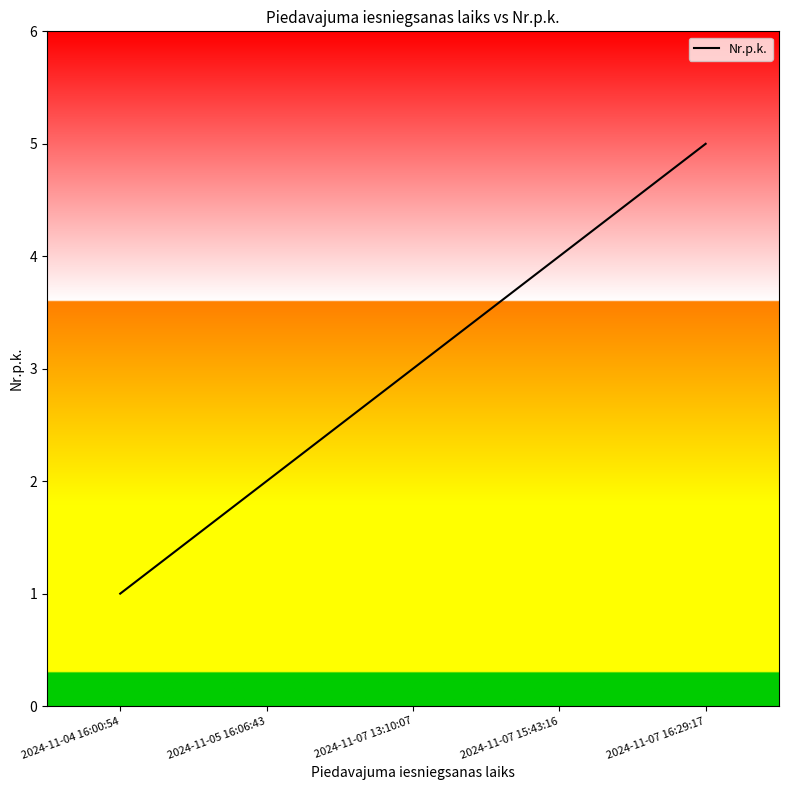

Rank the categories by value from highest to lowest.

2024-11-07 16:29:17, 2024-11-07 15:43:16, 2024-11-07 13:10:07, 2024-11-05 16:06:43, 2024-11-04 16:00:54